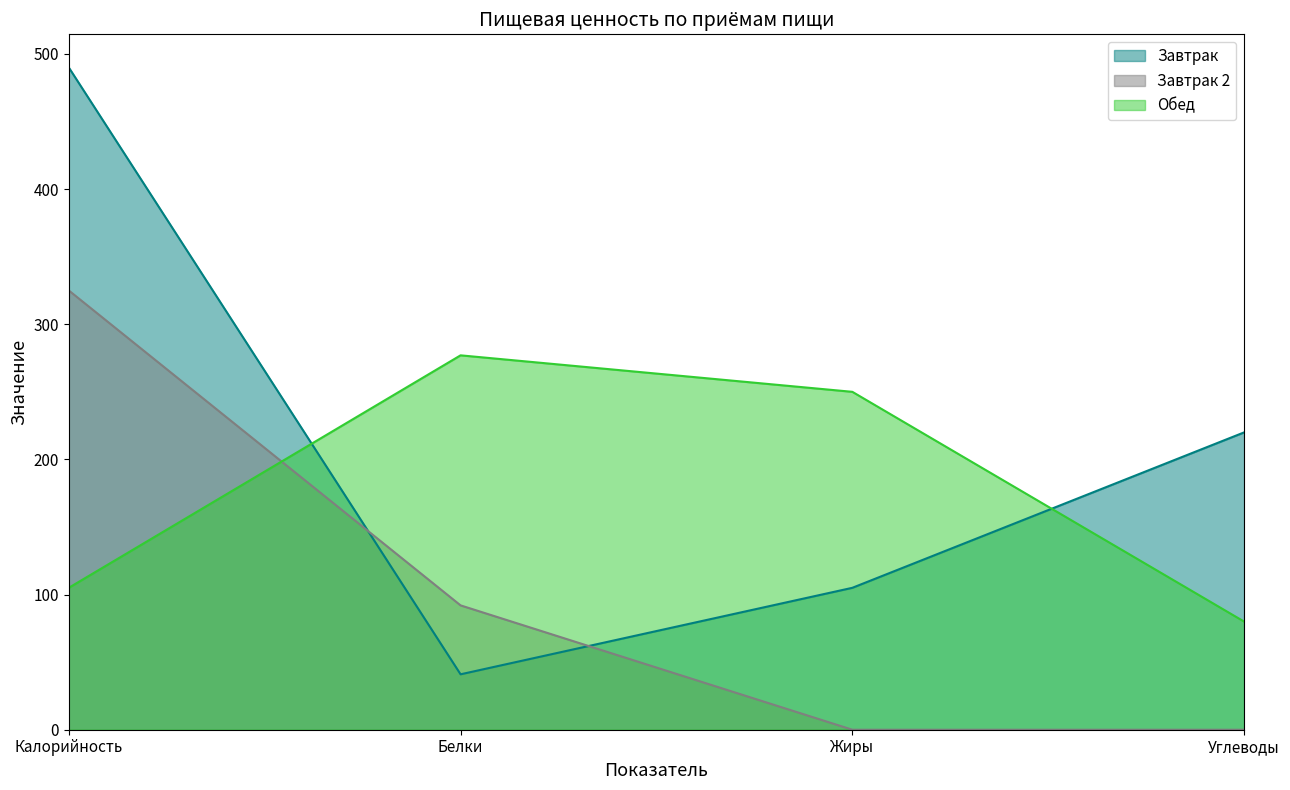

The Завтрак 2 series shows 555 at Калорийность. True or false?

False